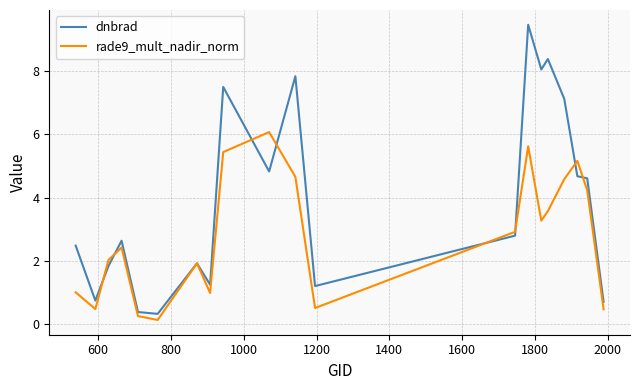

Does the chart have visible grid lines?

Yes